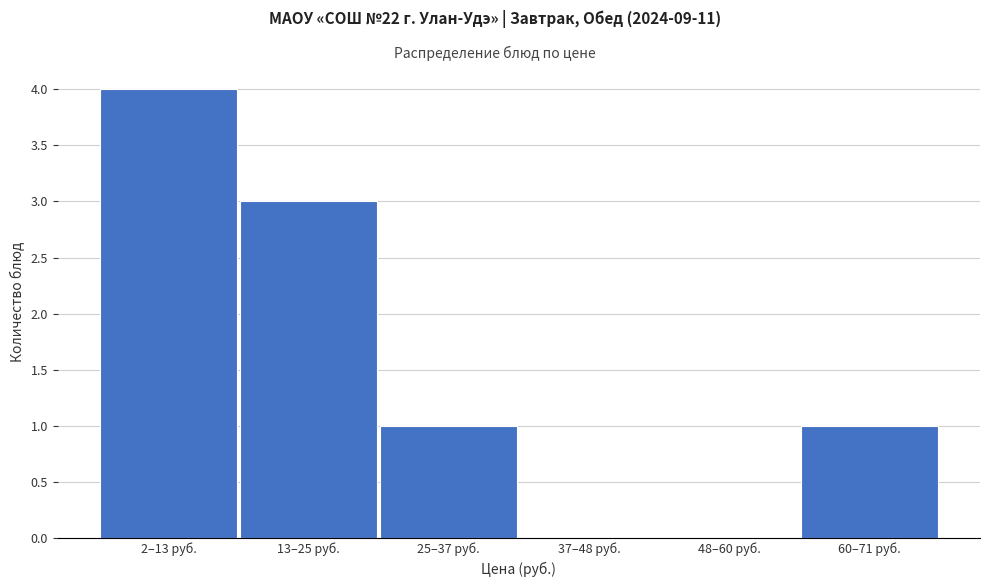

Reading left to right, extract all data points from this chart.

2–13 руб.=4	13–25 руб.=3	25–37 руб.=1	37–48 руб.=0	48–60 руб.=0	60–71 руб.=1